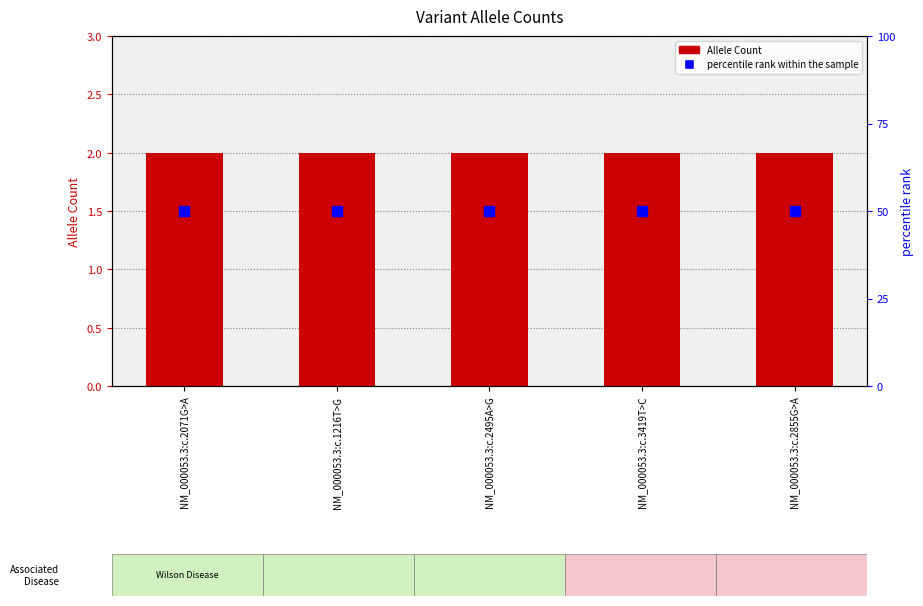

Reading left to right, what are all the values shown in this chart?

Allele Count: NM_000053.3:c.2071G>A=2	NM_000053.3:c.1216T>G=2	NM_000053.3:c.2495A>G=2	NM_000053.3:c.3419T>C=2	NM_000053.3:c.2855G>A=2
percentile rank within the sample: NM_000053.3:c.2071G>A=50	NM_000053.3:c.1216T>G=50	NM_000053.3:c.2495A>G=50	NM_000053.3:c.3419T>C=50	NM_000053.3:c.2855G>A=50